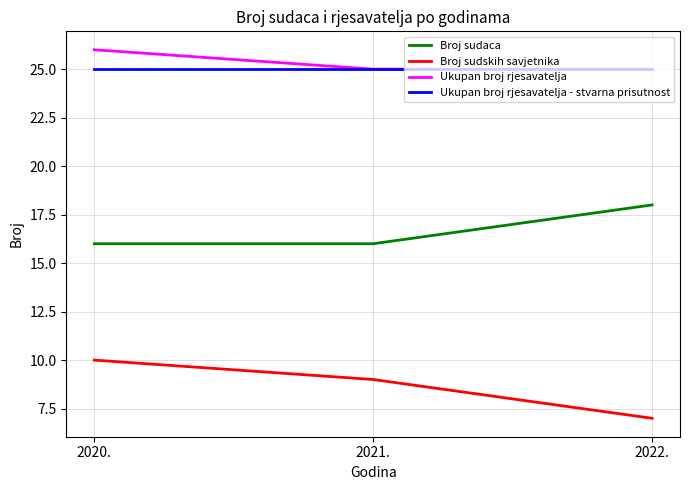

What is the sum of all Ukupan broj rjesavatelja values?

76